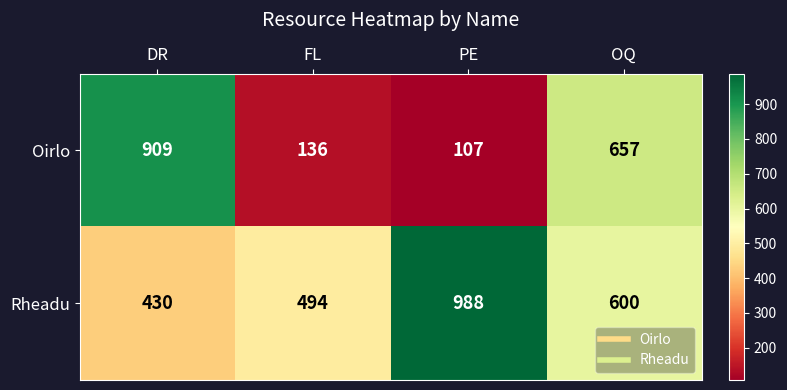

Reading left to right, transcribe all the data shown in this chart.

Oirlo: DR=909	FL=136	PE=107	OQ=657
Rheadu: DR=430	FL=494	PE=988	OQ=600